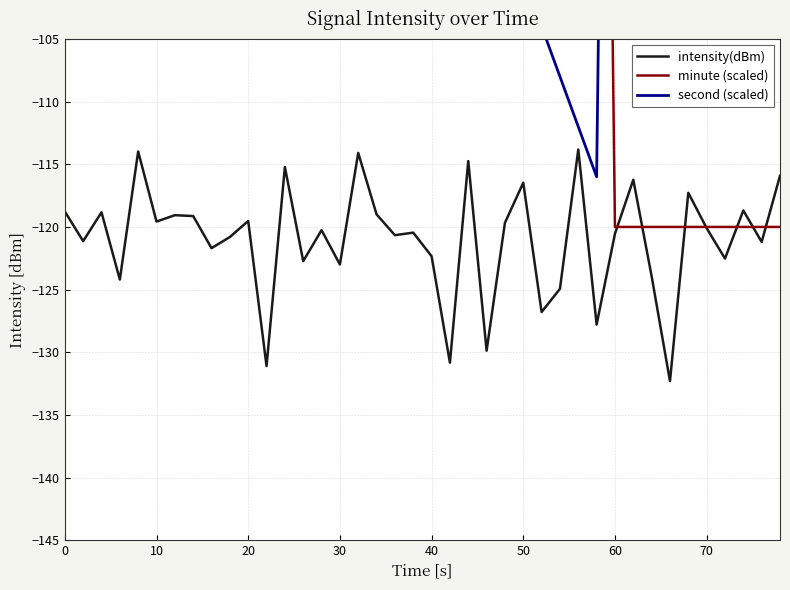

True or false: minute (scaled) has more than 0 points higher than both neighbors.

False